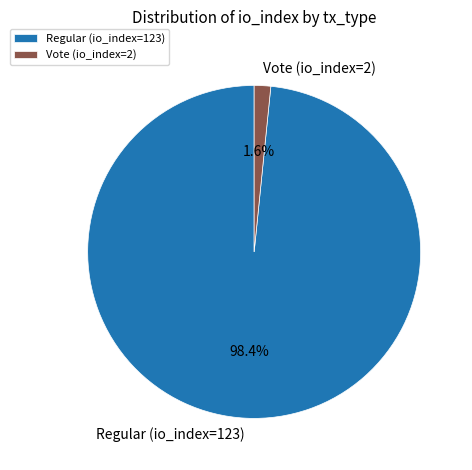

What percentage do Vote (io_index=2) and Regular (io_index=123) together represent?

100.0%